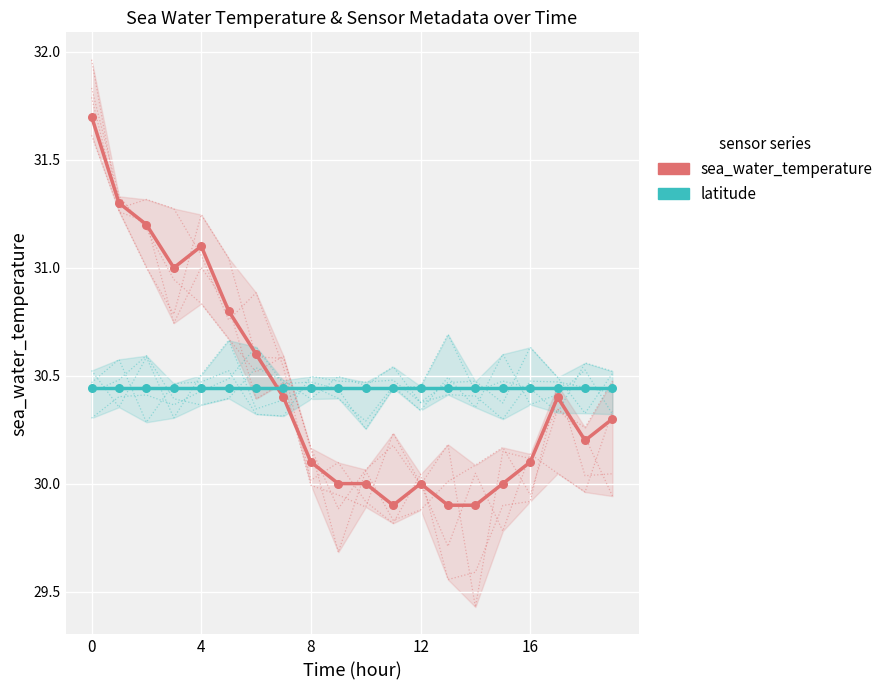

Which series contains the lowest Y value?

sea_water_temperature